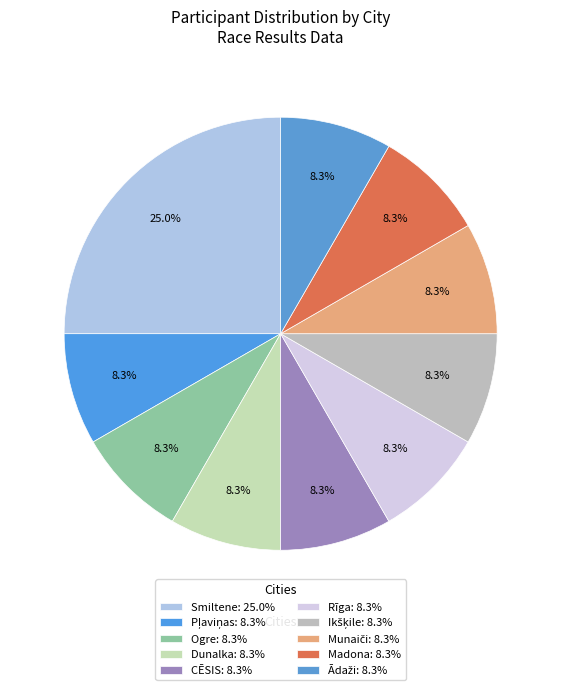

Which category has the biggest portion of the pie?

Smiltene